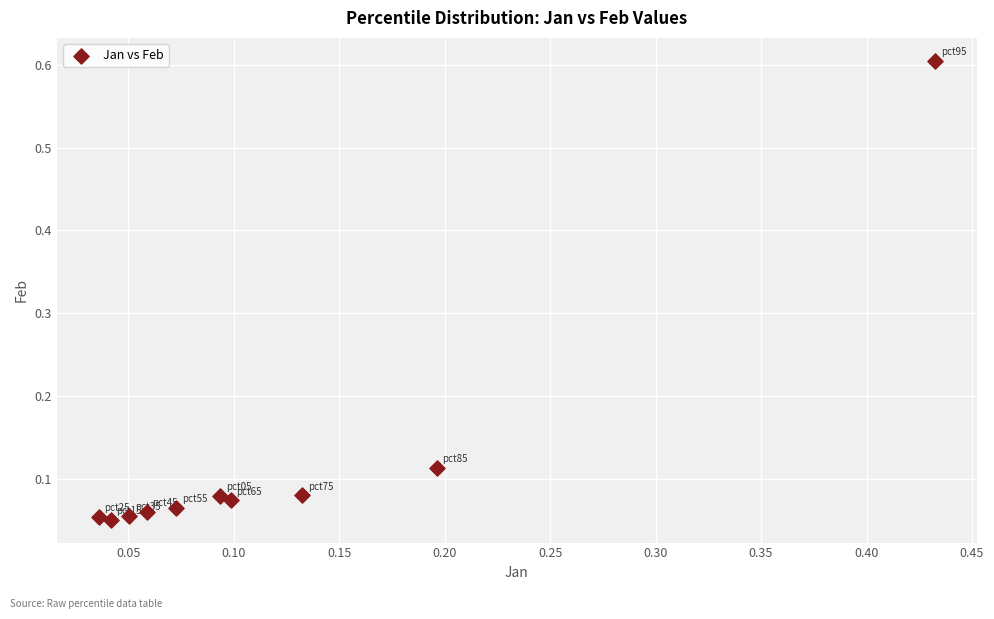

What is the range of Y values (max minus min)?

0.6